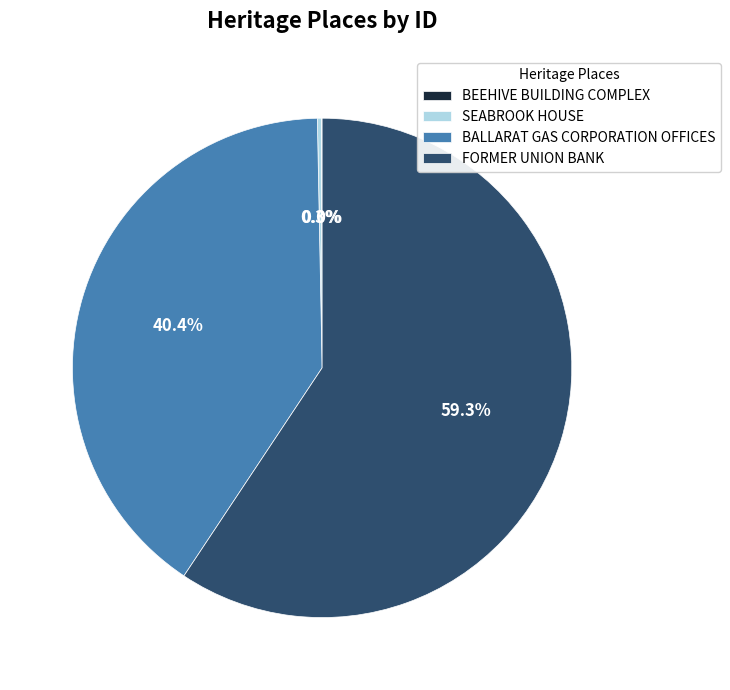

Which slice represents more than half of the pie?

FORMER UNION BANK